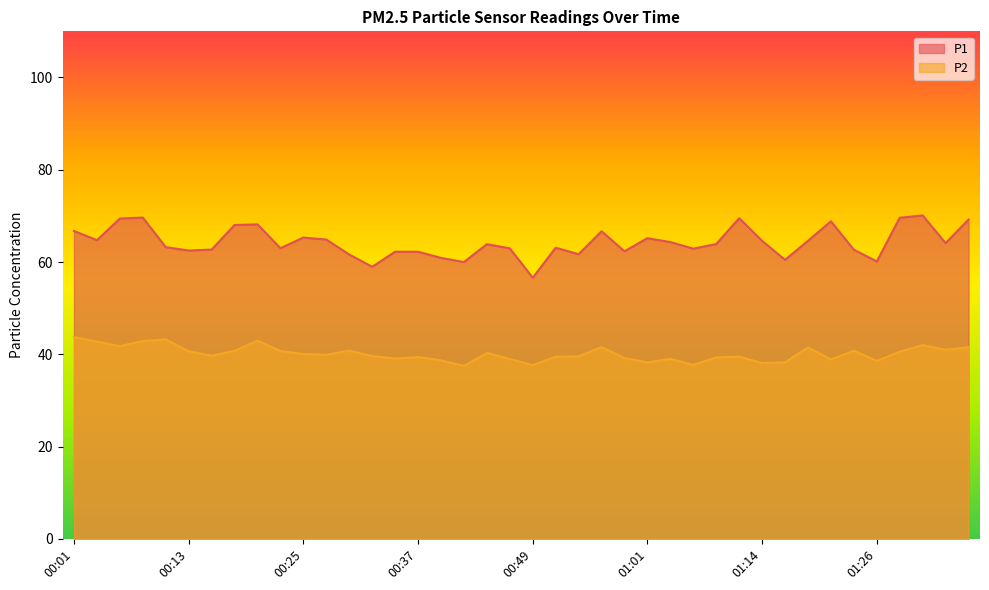

Which category has the highest value across all series?

01:31